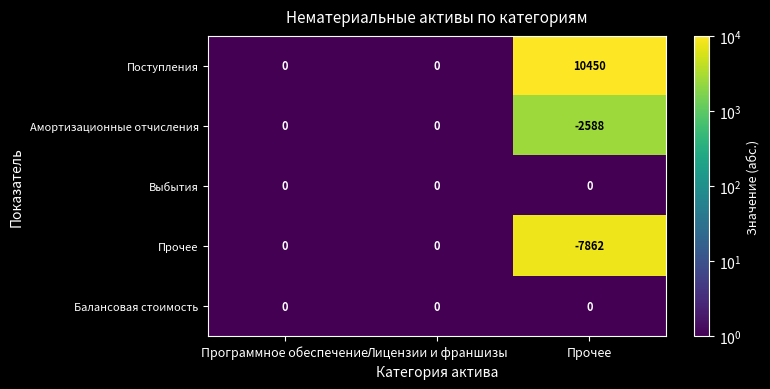

True or false: Амортизационные отчисления has a value of -4383 at Прочее.

False